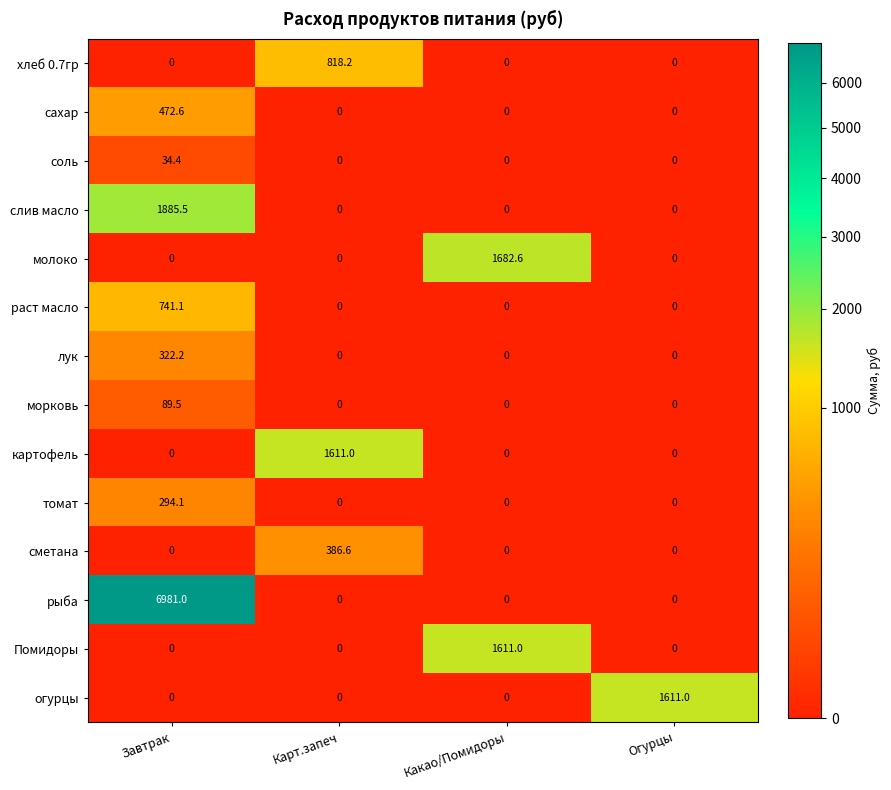

How many values in Помидоры are above zero?

1